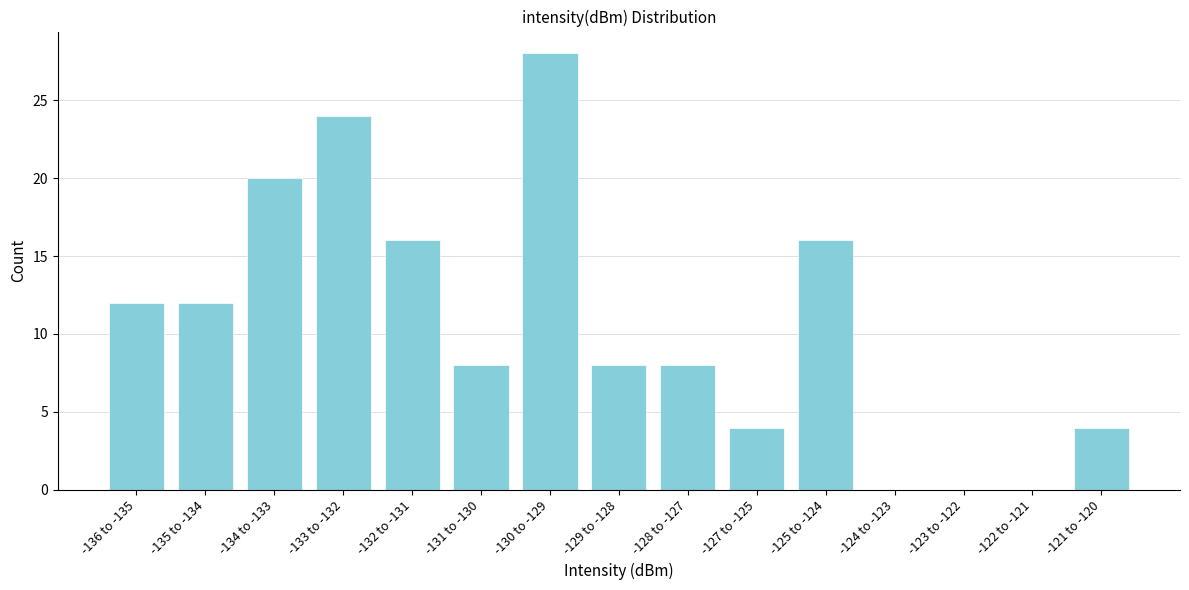

Reading left to right, extract all data points from this chart.

-136 to -135=12	-135 to -134=12	-134 to -133=20	-133 to -132=24	-132 to -131=16	-131 to -130=8	-130 to -129=28	-129 to -128=8	-128 to -127=8	-127 to -125=4	-125 to -124=16	-124 to -123=0	-123 to -122=0	-122 to -121=0	-121 to -120=4